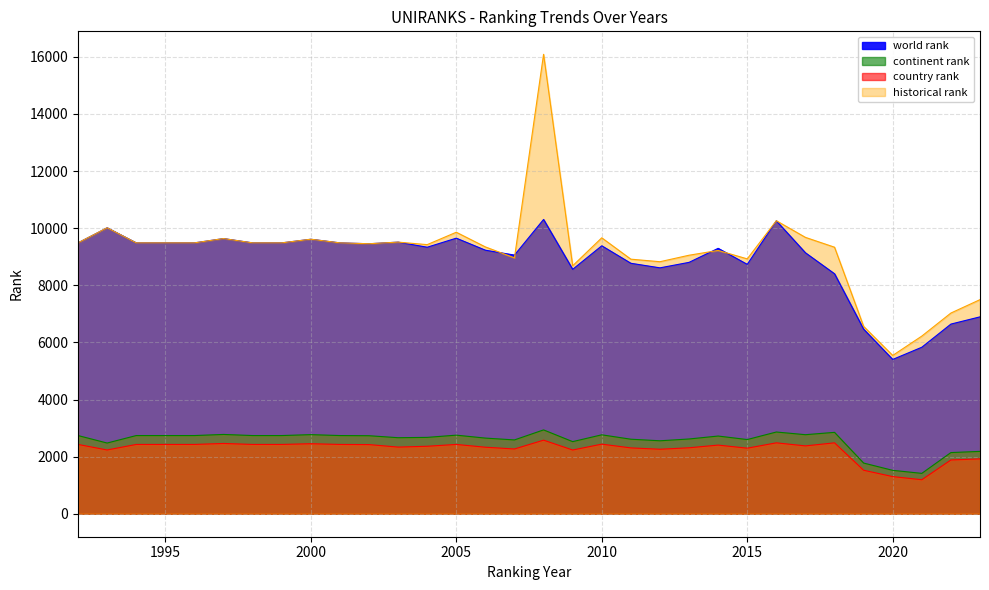

What is the sum of the world rank values at 2016 and 2003?

19767